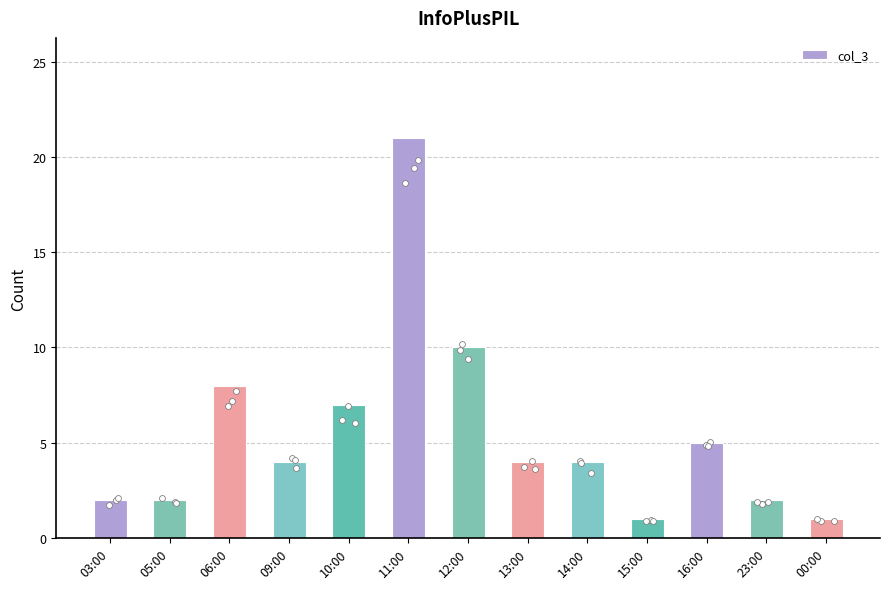

What is the ratio of the value at 03:00 to the value at 23:00?

1.0